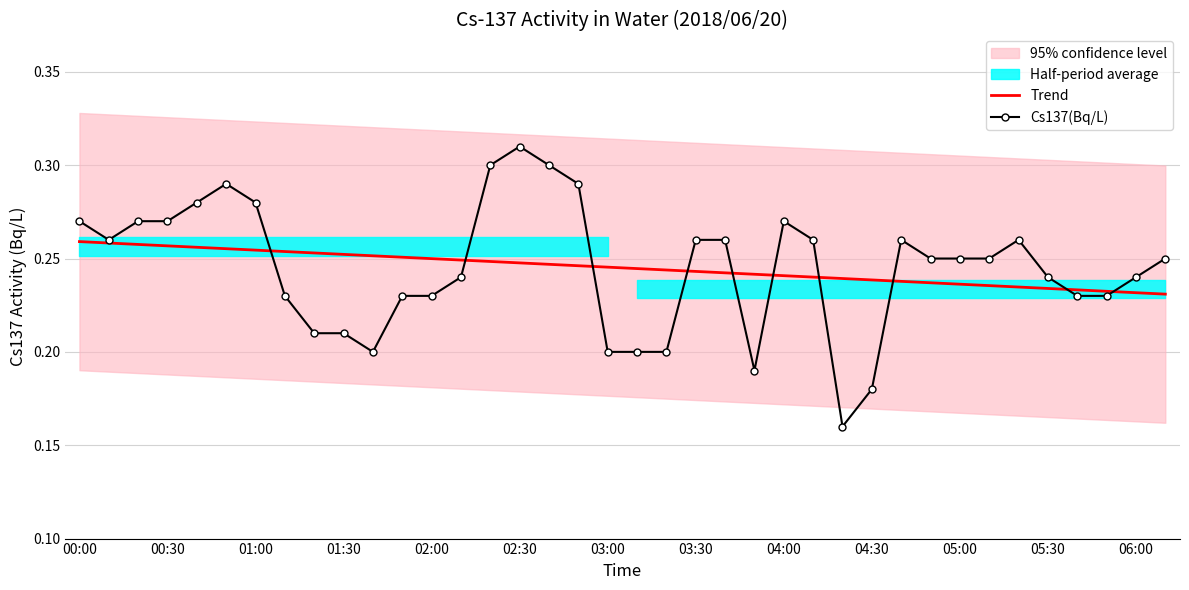

Is the value of Cs137(Bq/L) at 04:00 greater than the value of Trend at 00:30?

Yes